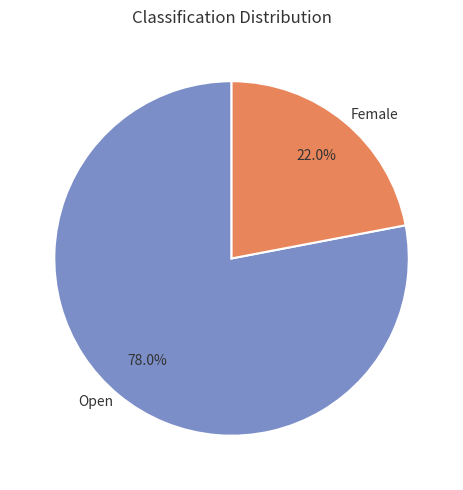

Rank the categories by value from lowest to highest.

Female, Open